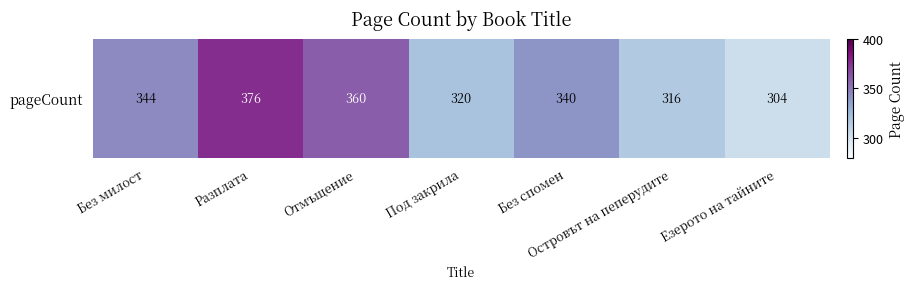

The value at Езерото на тайните is 304. True or false?

True